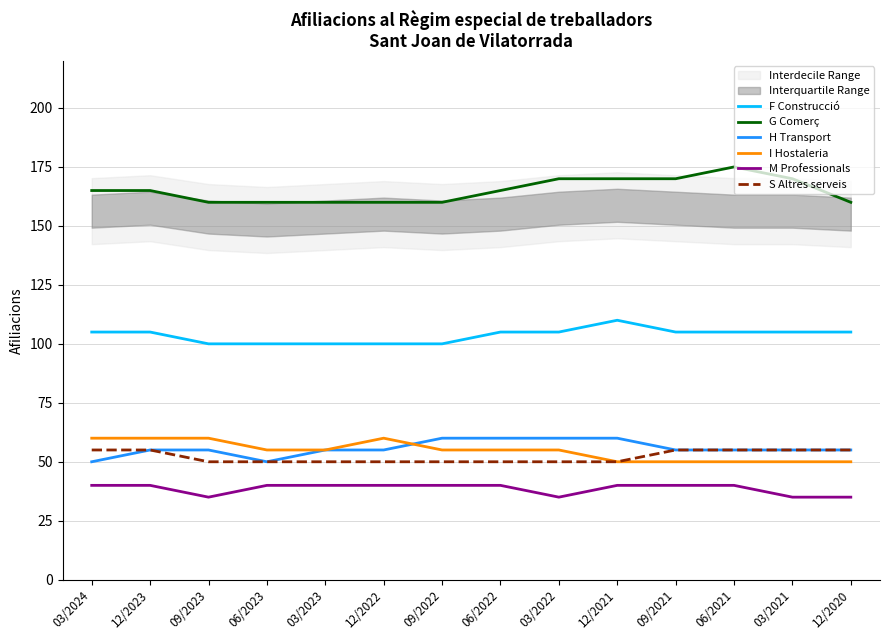

What is the difference between the maximum and minimum values in the I Hostaleria series?

10